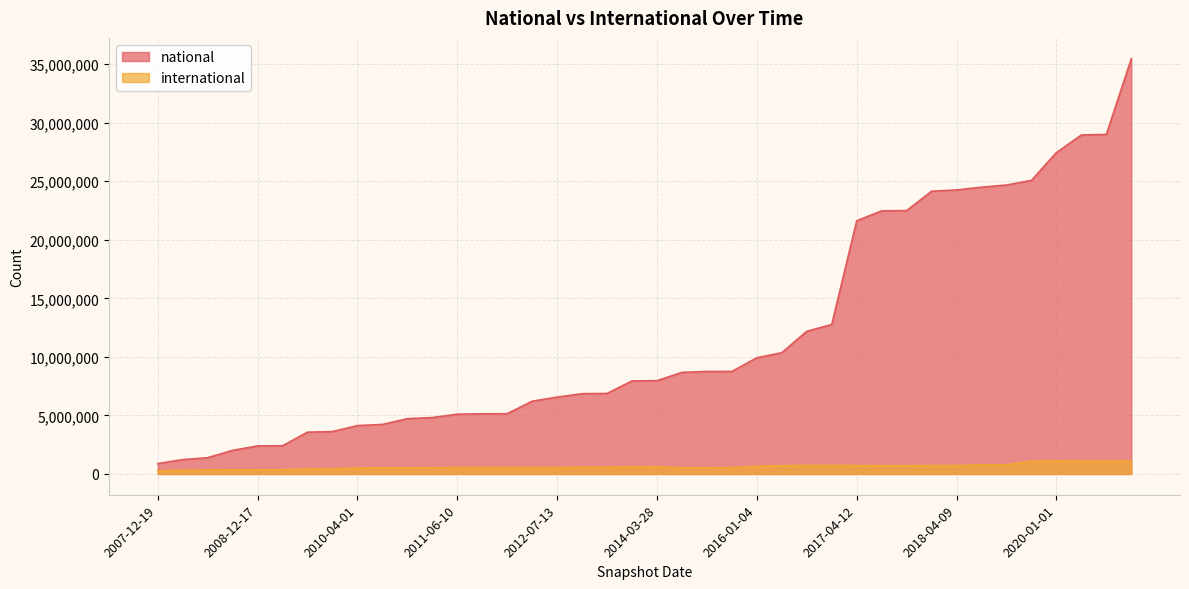

What is the maximum value for national?

35472978